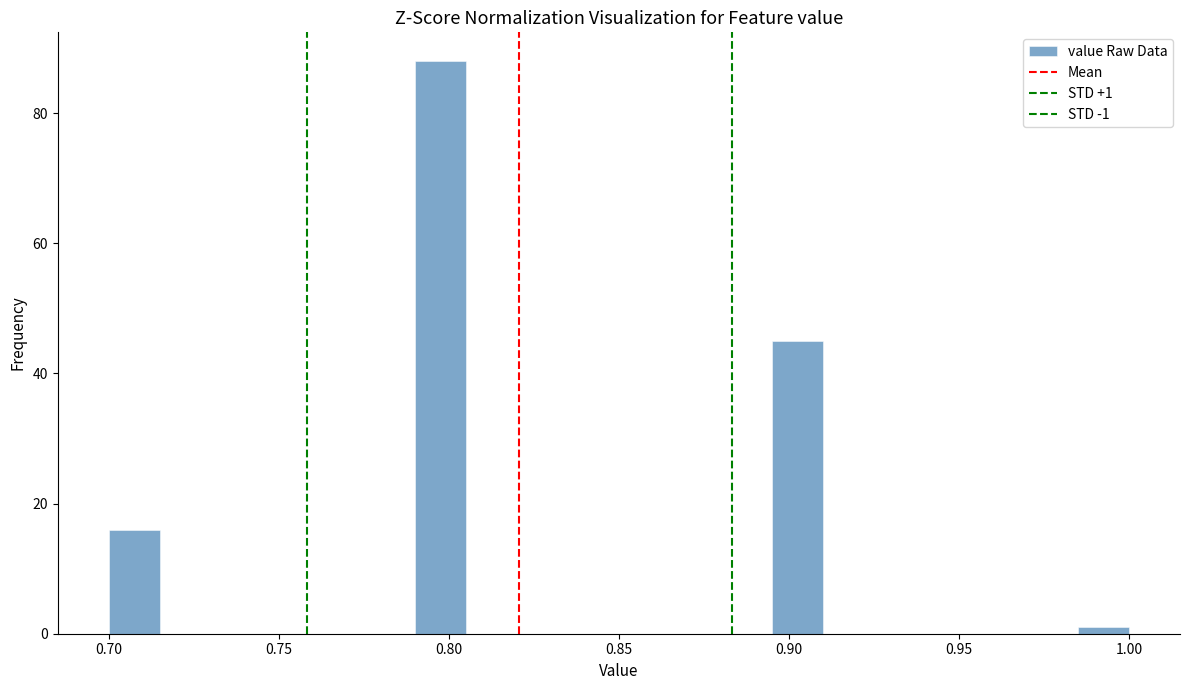

Read against the x-axis, roughly where is the centre of the tallest bar?

0.800